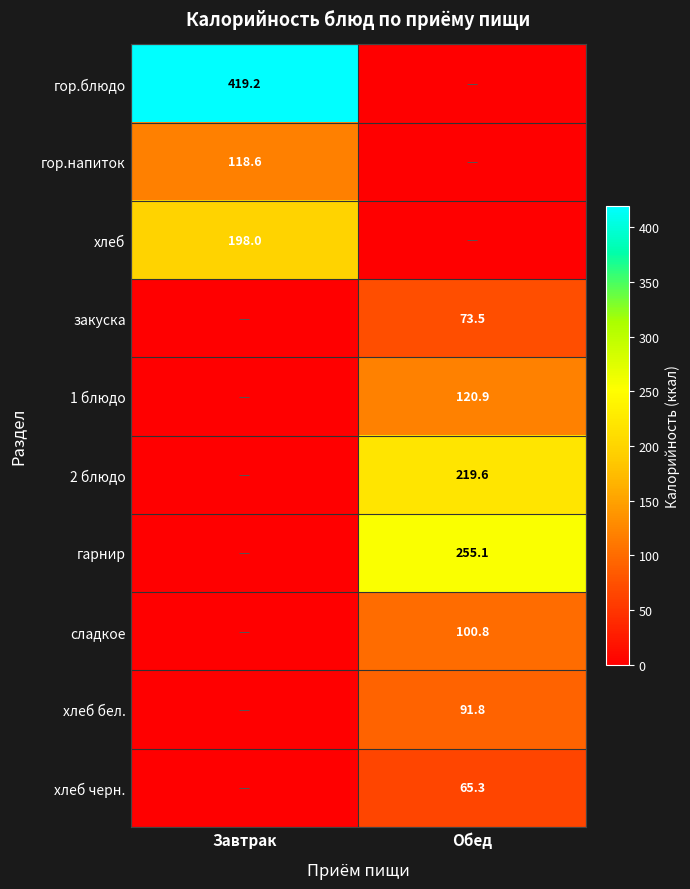

The гарнир series shows 409.5 at Обед. True or false?

False